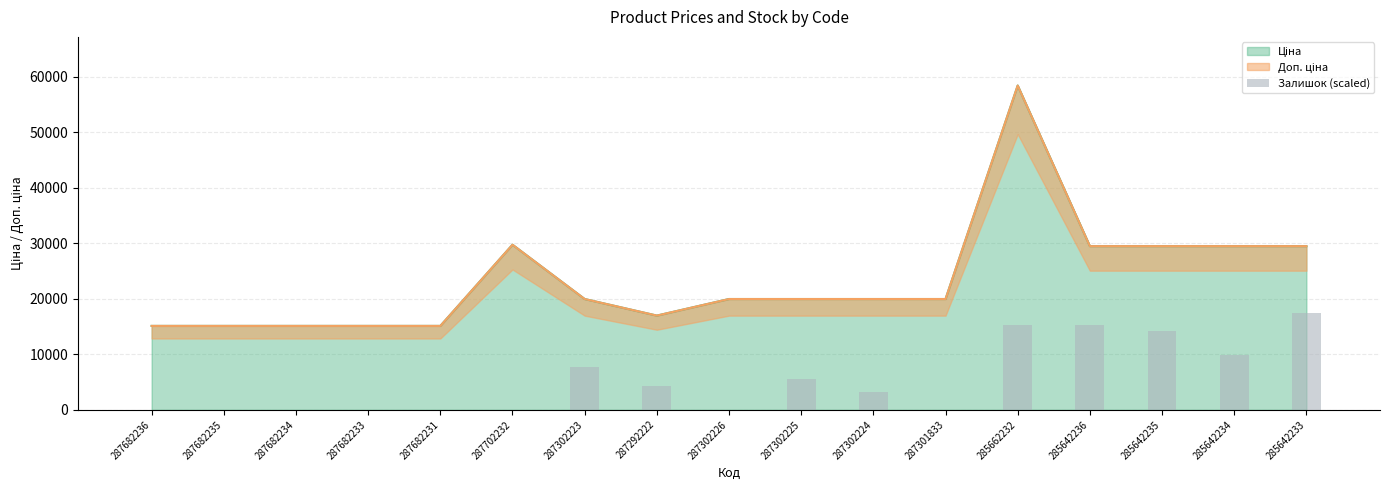

Reading right to left, what are all the values shown in this chart?

285642233=17528.0	285642234=9859.5	285642235=14241.5	285642236=15337.0	285662232=15337.0	287301833=0.0	287302224=3286.5	287302225=5477.5	287302226=0.0	287292222=4382.0	287302223=7668.5	287702232=0.0	287682231=0.0	287682233=0.0	287682234=0.0	287682235=0.0	287682236=0.0